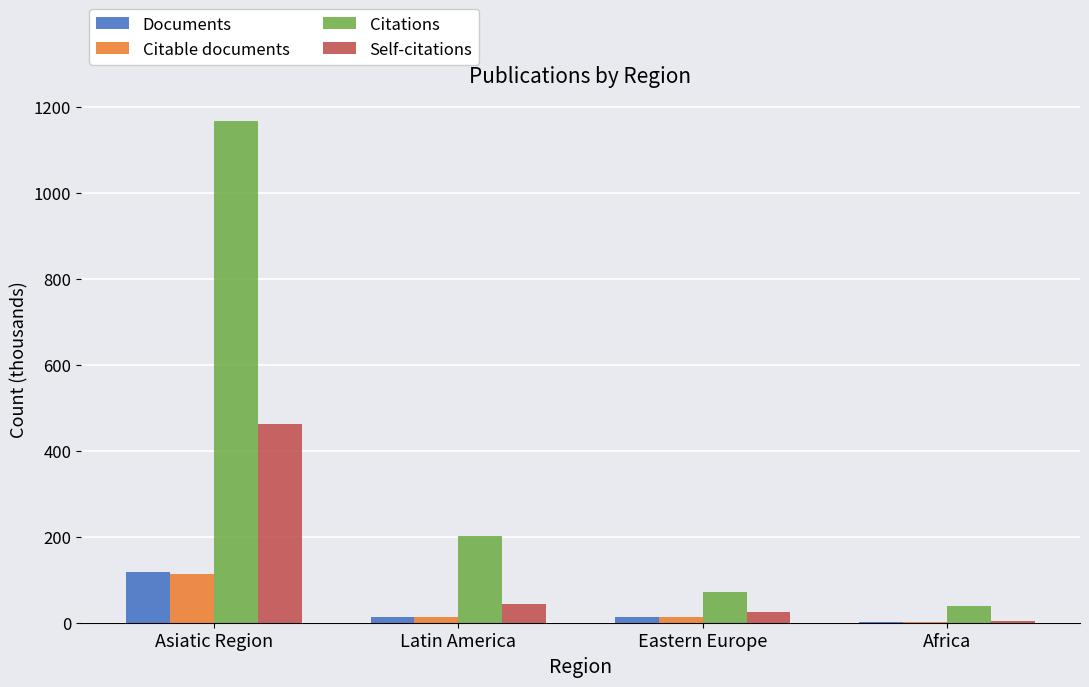

How many distinct data groups are displayed?

4